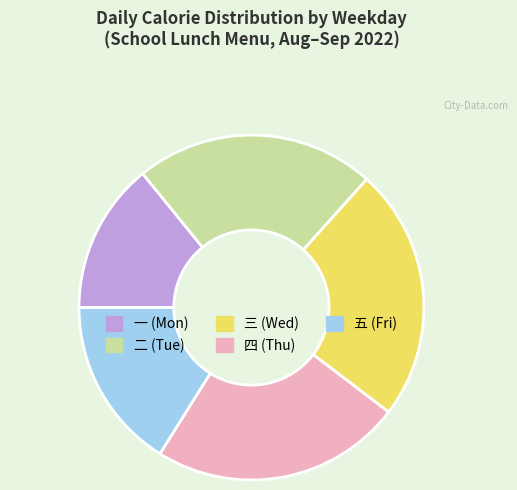

Is there any slice that represents more than half of the pie?

No